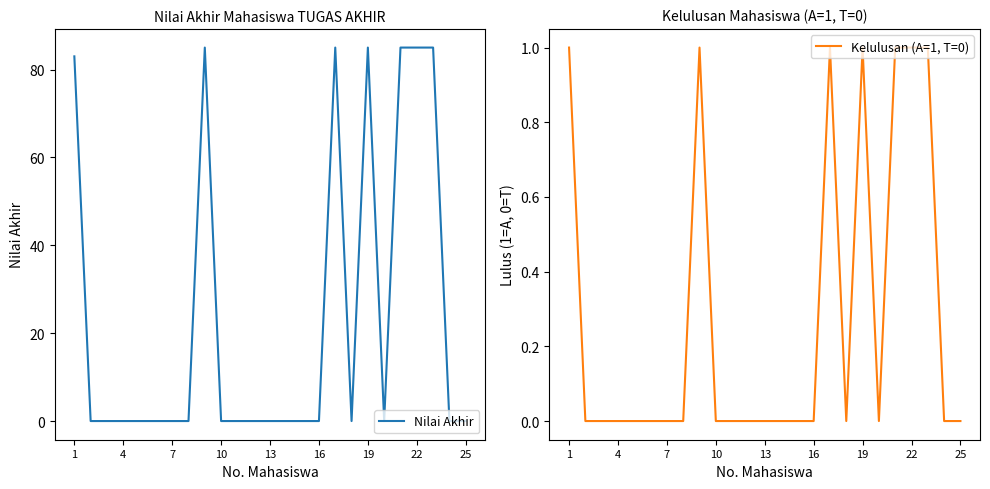

What is the maximum value shown in the chart?

85